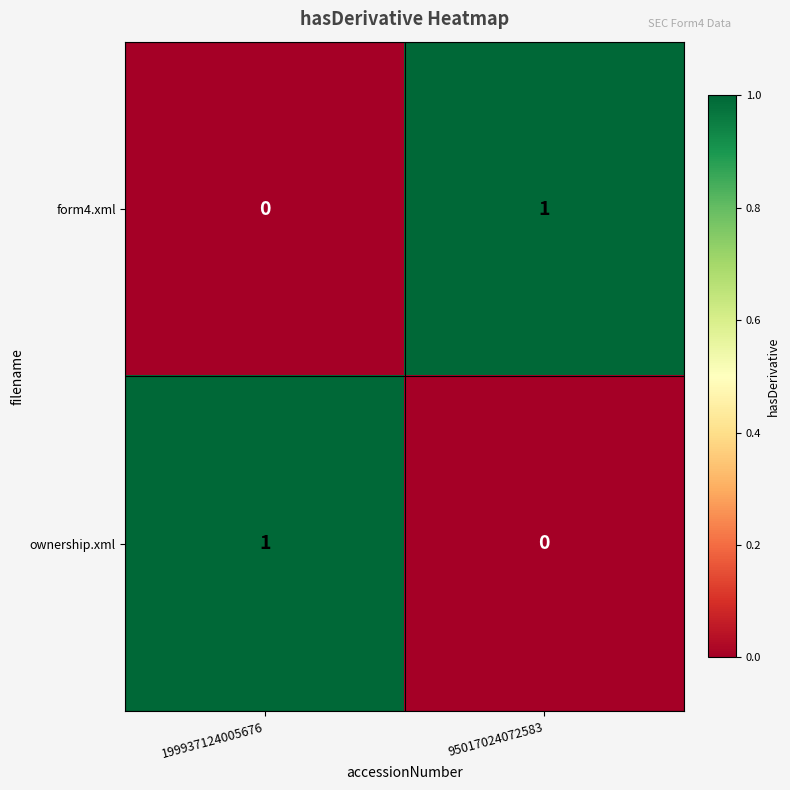

How many series are shown in this chart?

2